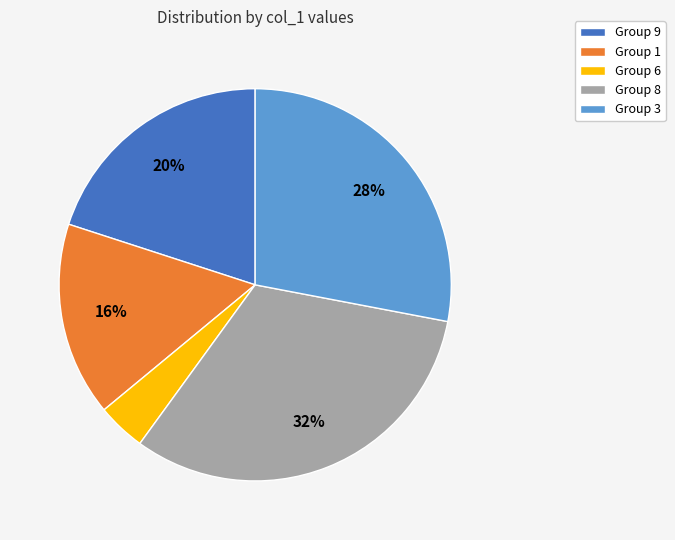

Is it true that Group 6 is 15% of the pie?

False